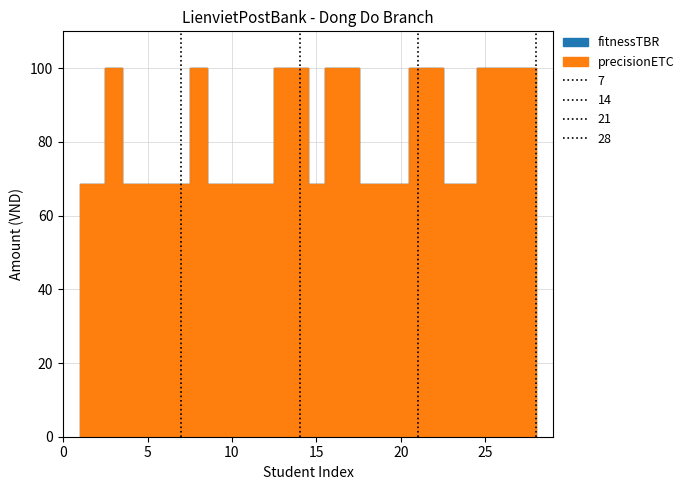

True or false: fitnessTBR has more than 0 interior local peaks.

True